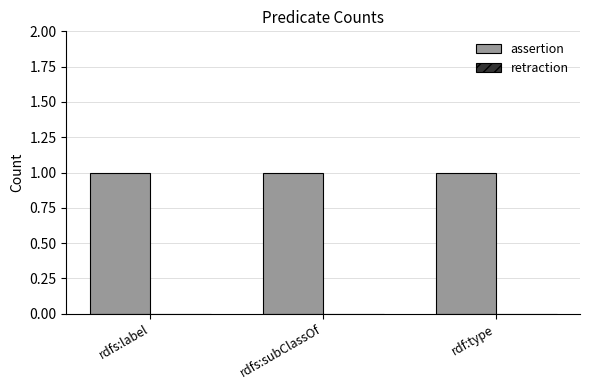

Reading left to right, extract all data points from this chart.

assertion: rdfs:label=1	rdfs:subClassOf=1	rdf:type=1
retraction: rdfs:label=0	rdfs:subClassOf=0	rdf:type=0